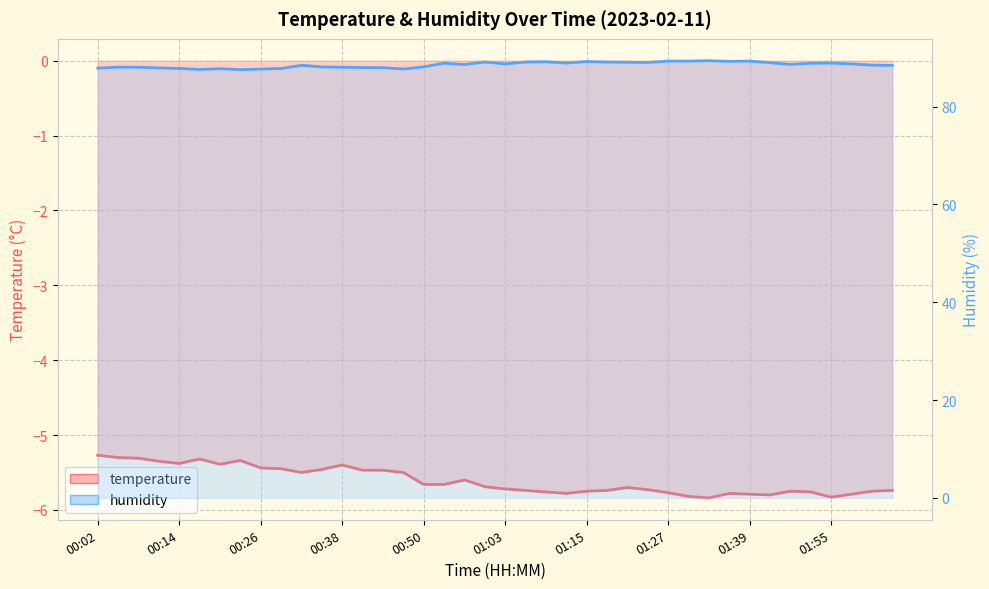

At which category does humidity reach its first local peak?

00:05